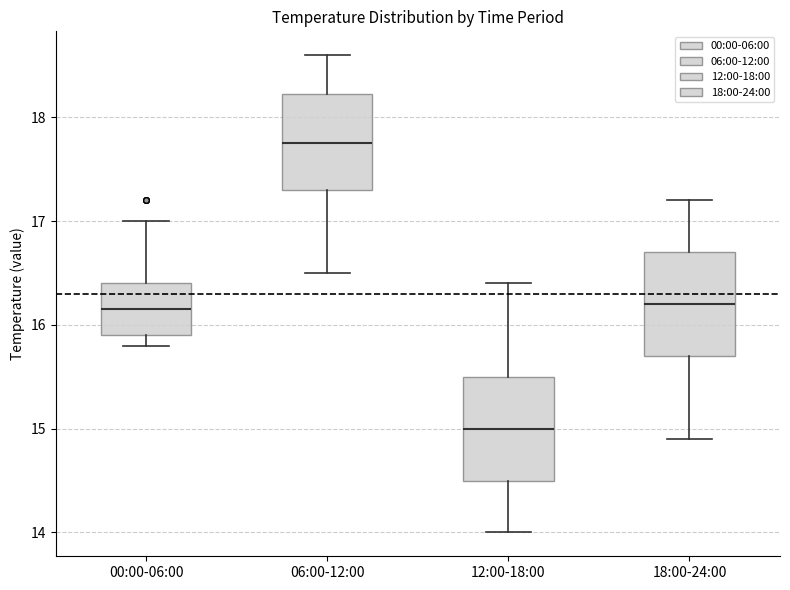

Where does the upper whisker of the box for 00:00-06:00 end on the y-axis? The values are not printed on the chart, so give them approximately, as read against the axis.

17.0